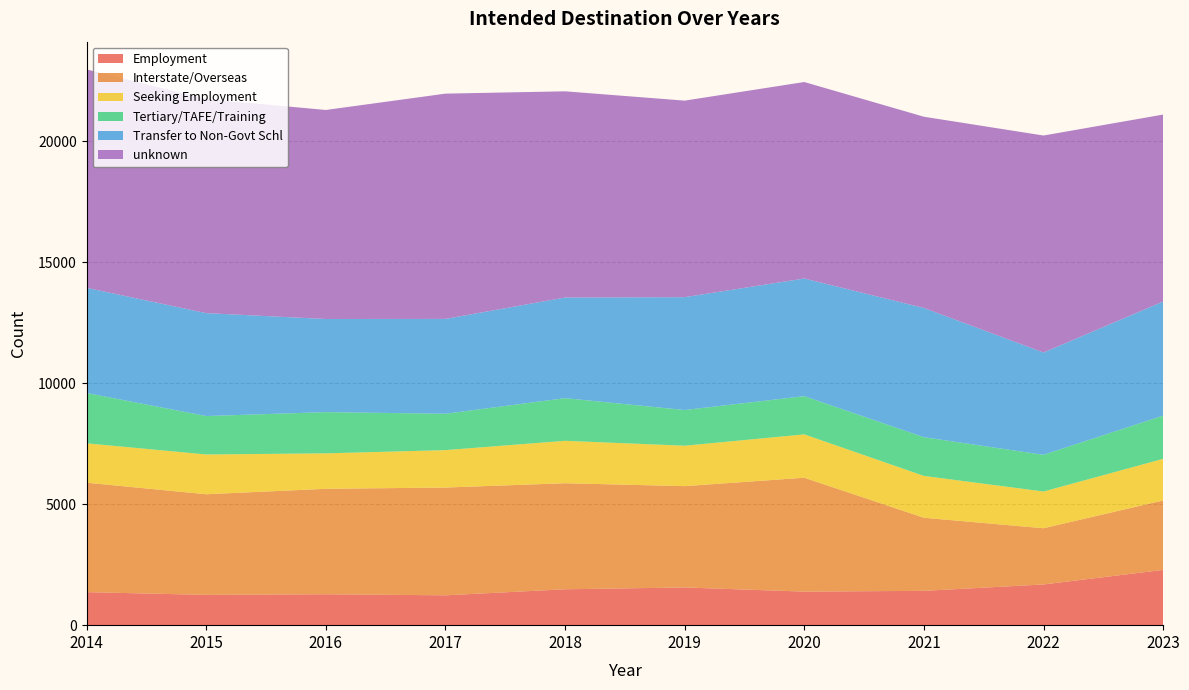

Reading right to left, extract all data points from this chart.

Employment: 2283	1682	1418	1386	1558	1483	1233	1277	1252	1364
Interstate/Overseas: 2870	2322	3019	4705	4185	4381	4452	4356	4156	4522
Seeking Employment: 1718	1517	1729	1791	1670	1752	1546	1465	1643	1626
Tertiary/TAFE/Training: 1785	1517	1599	1579	1475	1762	1503	1703	1588	2079
Transfer to Non-Govt Schl: 4713	4226	5339	4860	4662	4157	3918	3847	4252	4344
unknown: 7724	8963	7900	8117	8119	8519	9306	8635	8843	9022